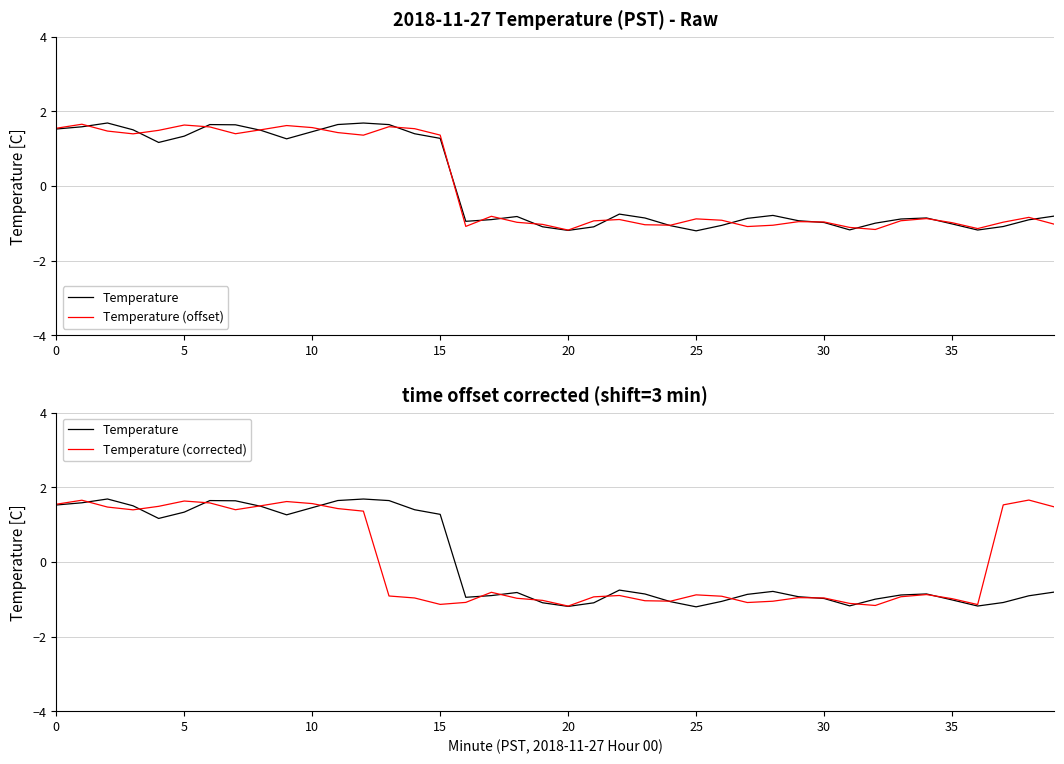

True or false: Temperature (offset) has more than 1 points higher than both neighbors.

True